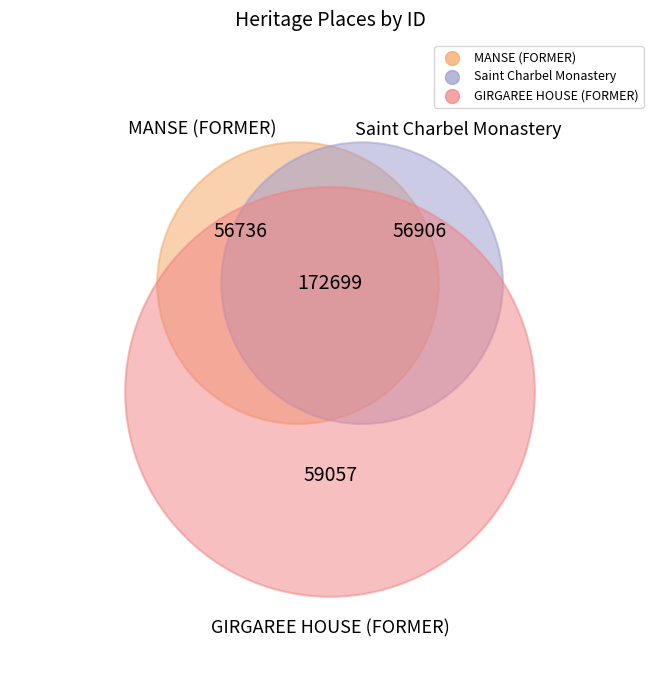

How many slices are in this pie chart?

3